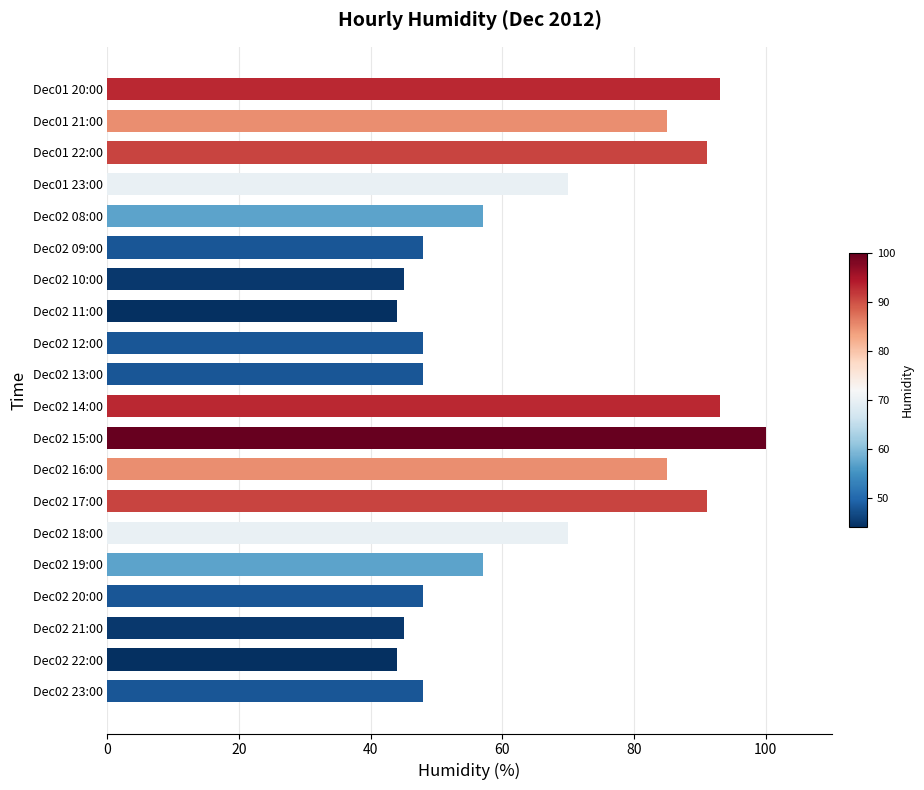

Is it true that the value at Dec02 14:00 is 93?

True